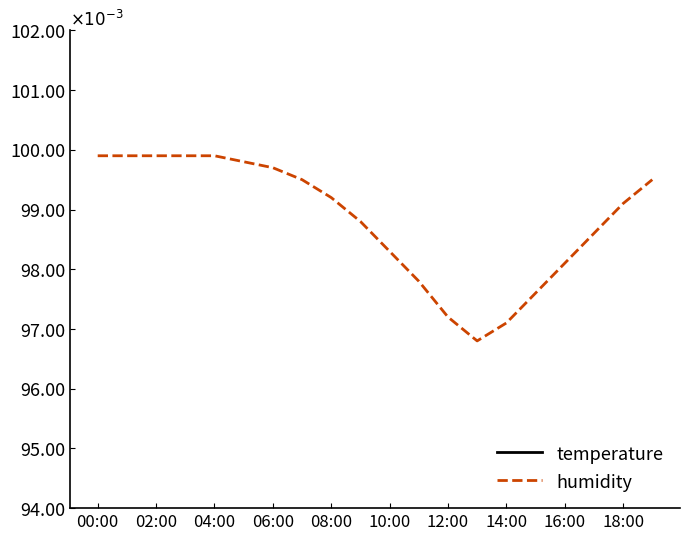

Count the temperature values in the range 0 to 1.

20